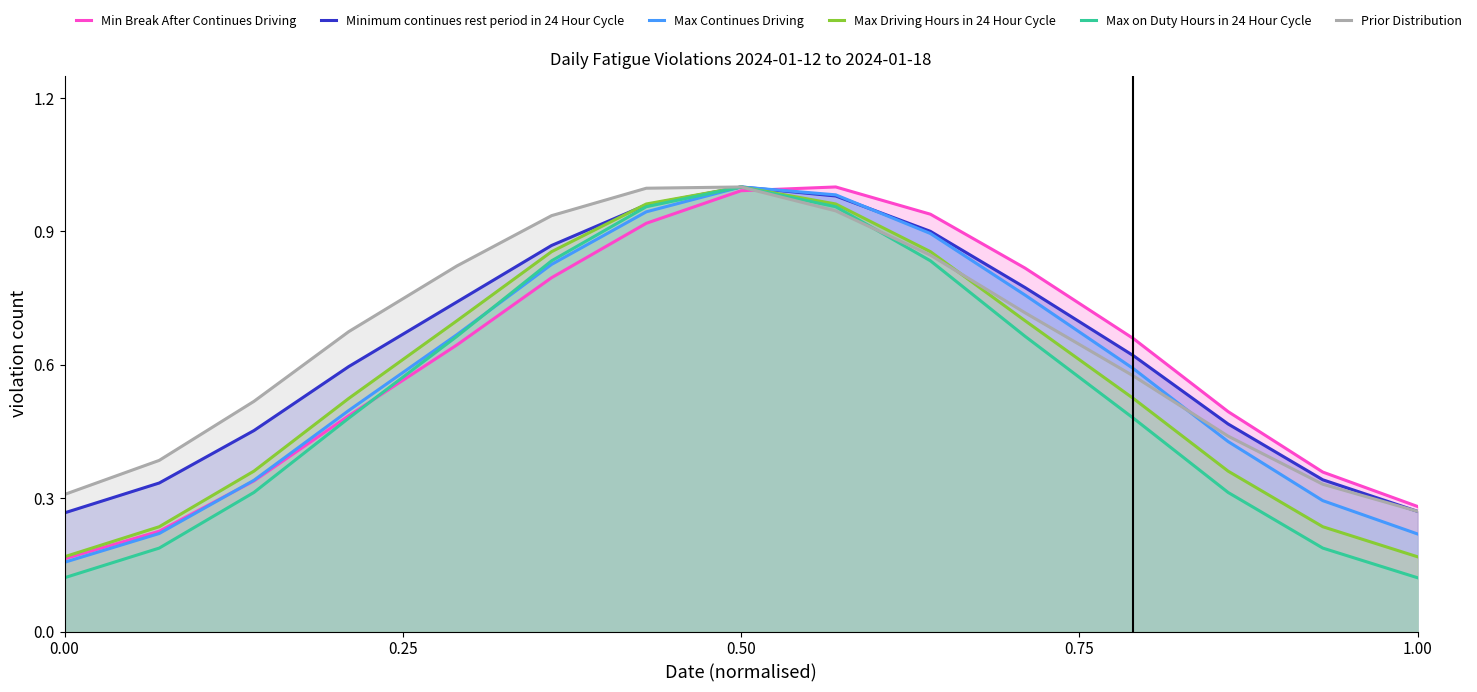

What is the sum of all Max Continues Driving values?

8.8